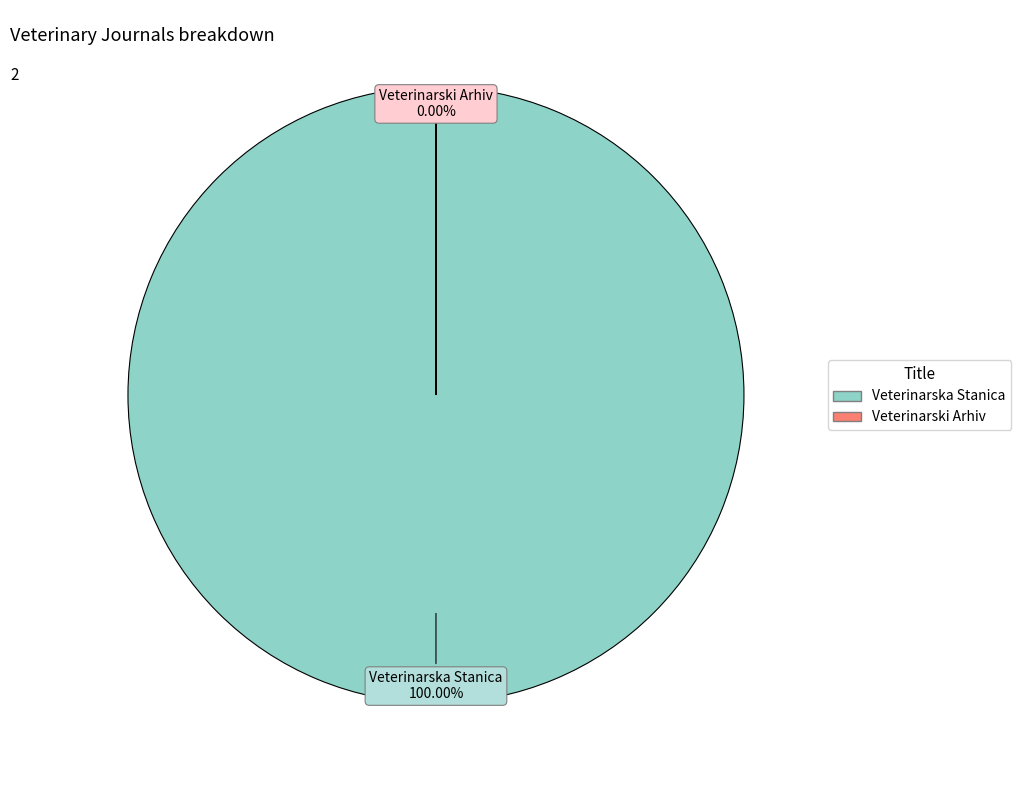

What is the smallest slice in the pie chart?

Veterinarski Arhiv